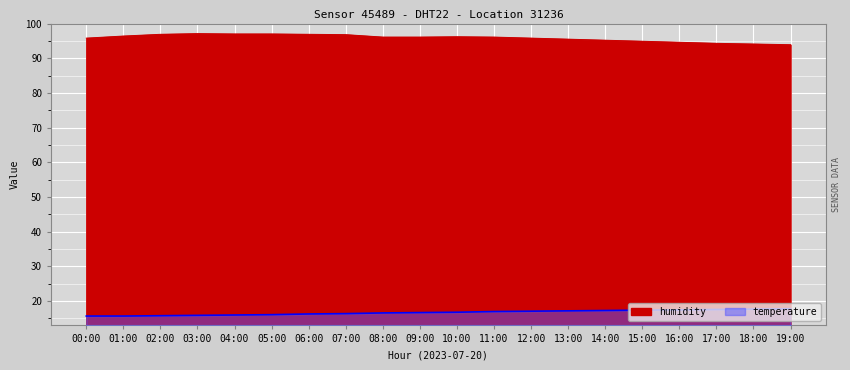

At which label does humidity reach its peak?

03:00